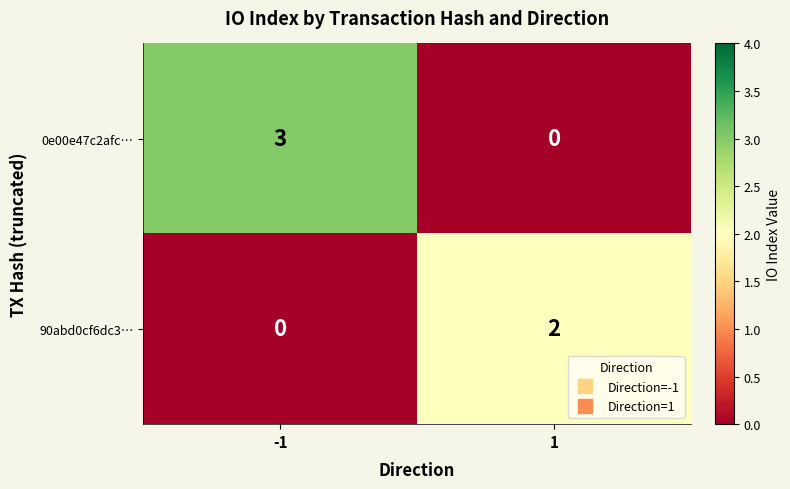

What is the total value across all series at -1?

3